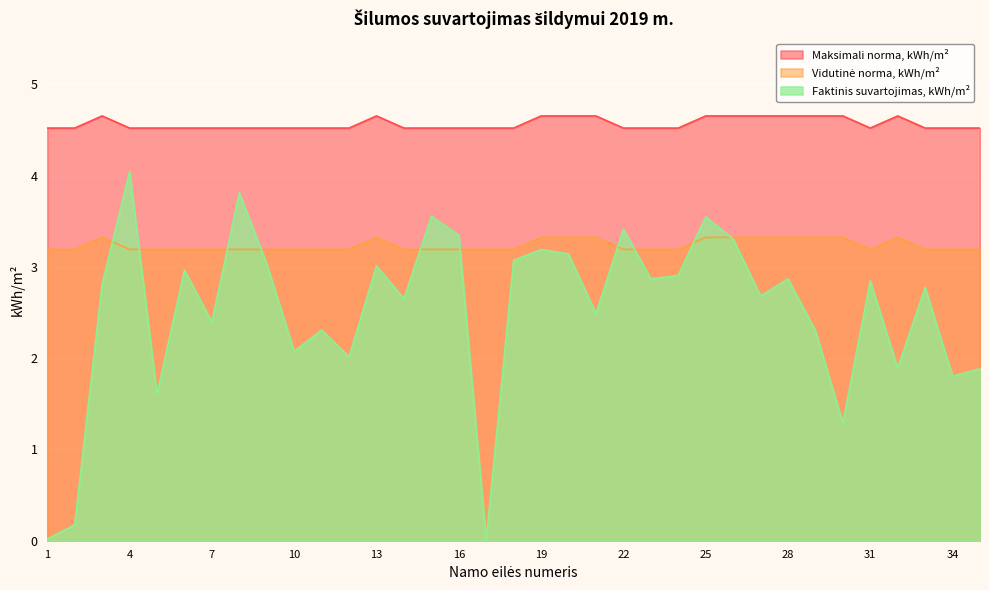

True or false: Vidutinė norma, kWh/m² and Maksimali norma, kWh/m² intersect in this chart.

False